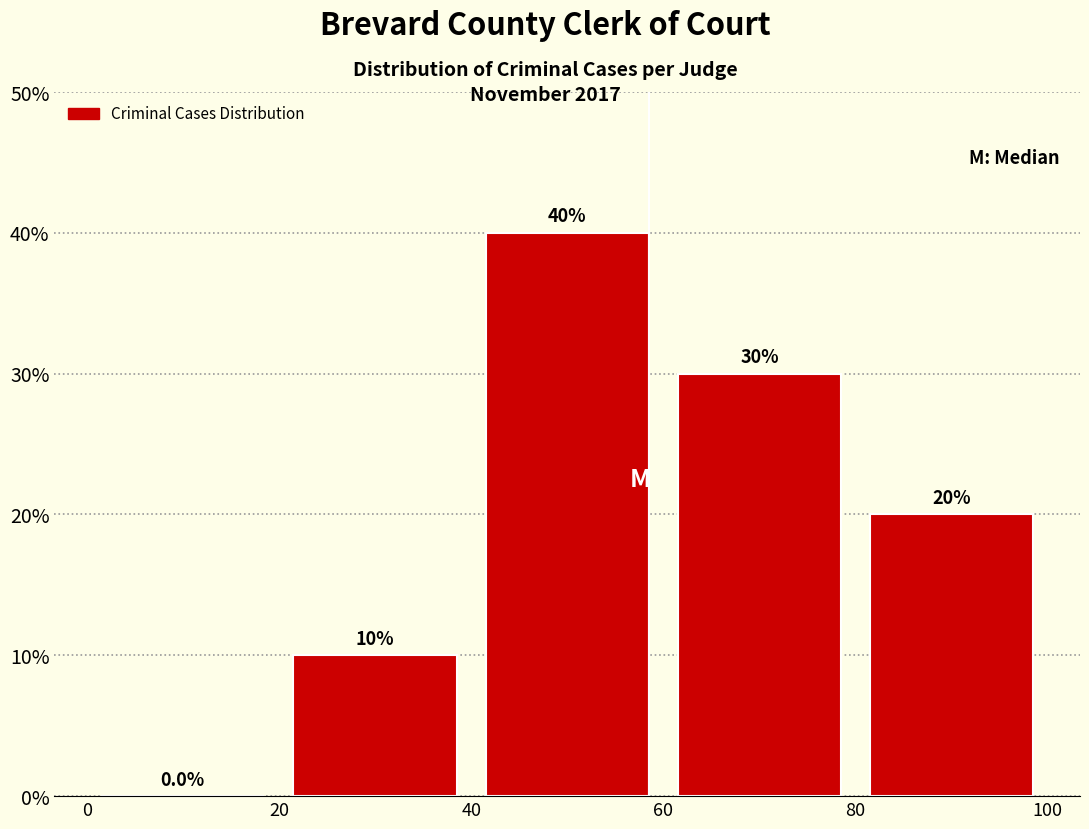

Reading left to right, transcribe this chart: for each bar, give the range it covers on the x-axis and its height.

0 to 20: 0.0
20 to 40: 10.0
40 to 60: 40.0
60 to 80: 30.0
80 to 100: 20.0